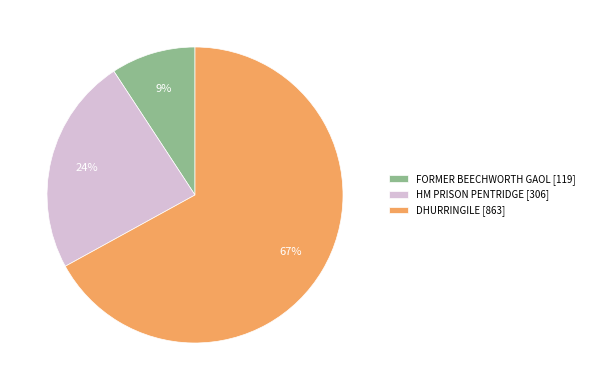

Do FORMER BEECHWORTH GAOL [119] and DHURRINGILE [863] together represent more than half of the pie?

Yes